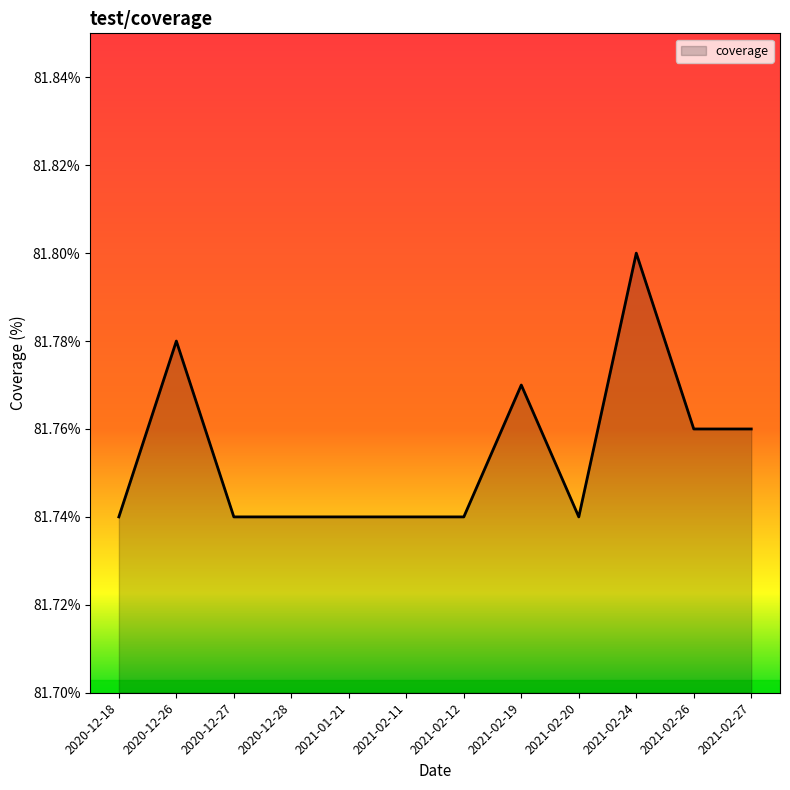

What position from the left is 2020-12-26?

2